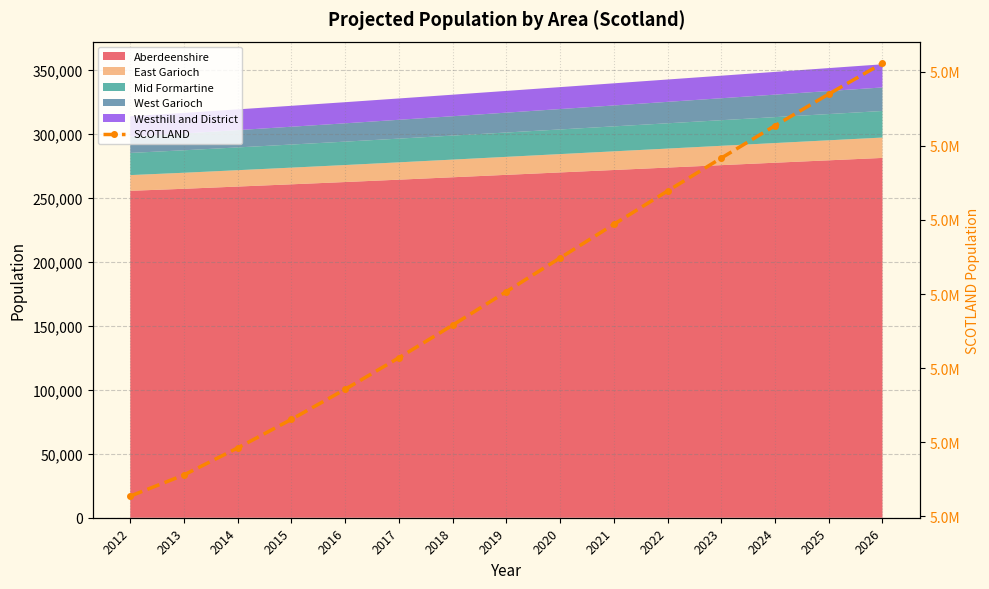

Where is the data nearest to the value 5459707?

2019